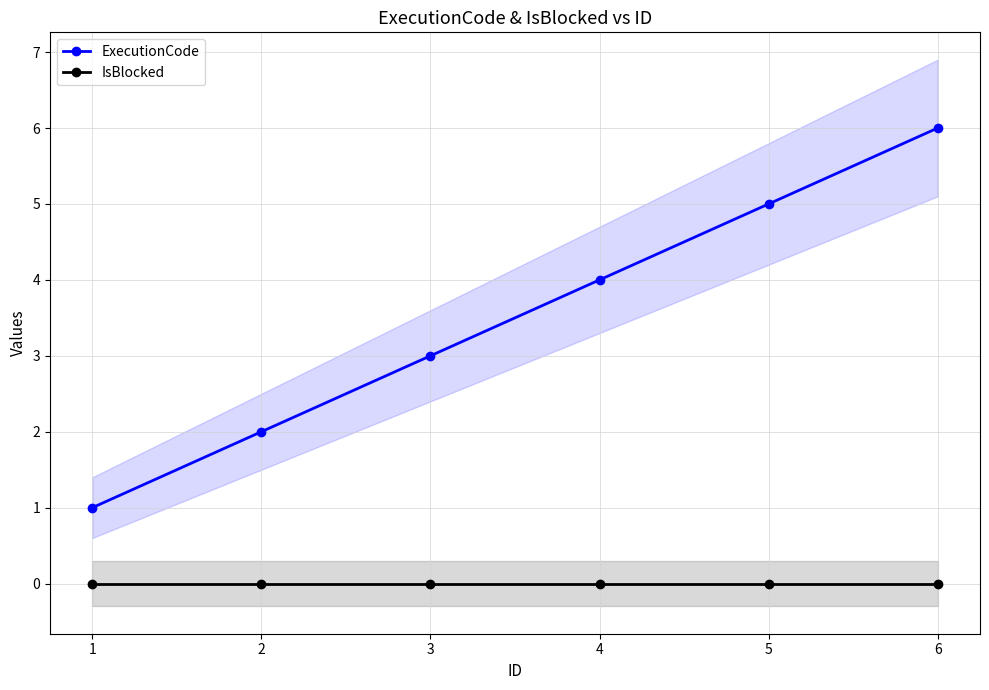

Is this an area chart (filled region under the line)?

No